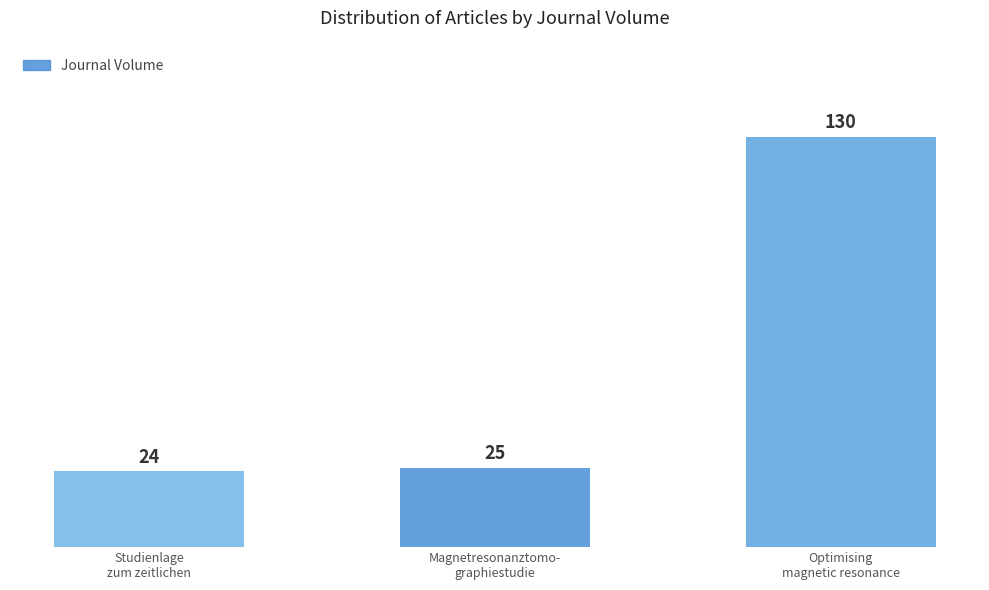

What is the difference between the maximum and second lowest values?

105